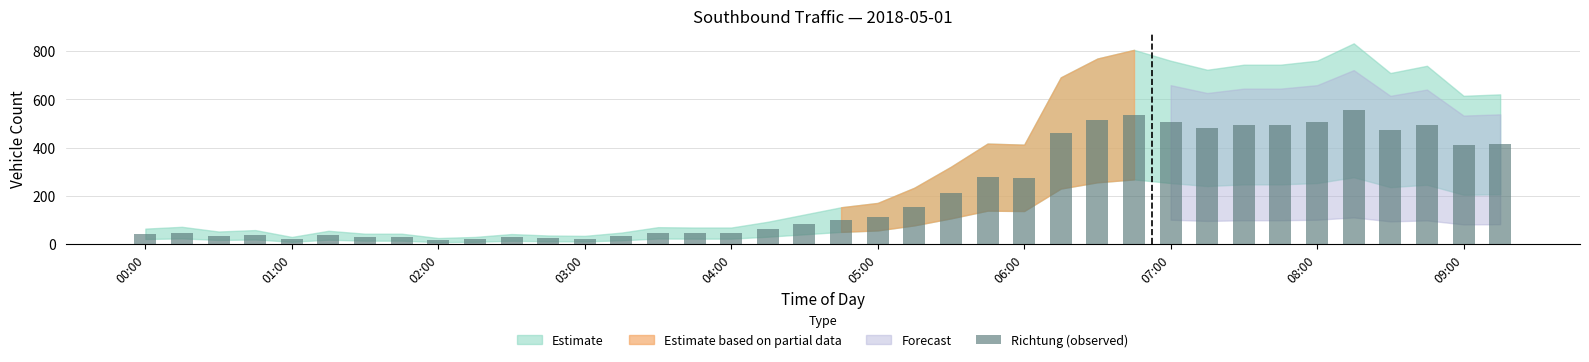

What is the average value?

216